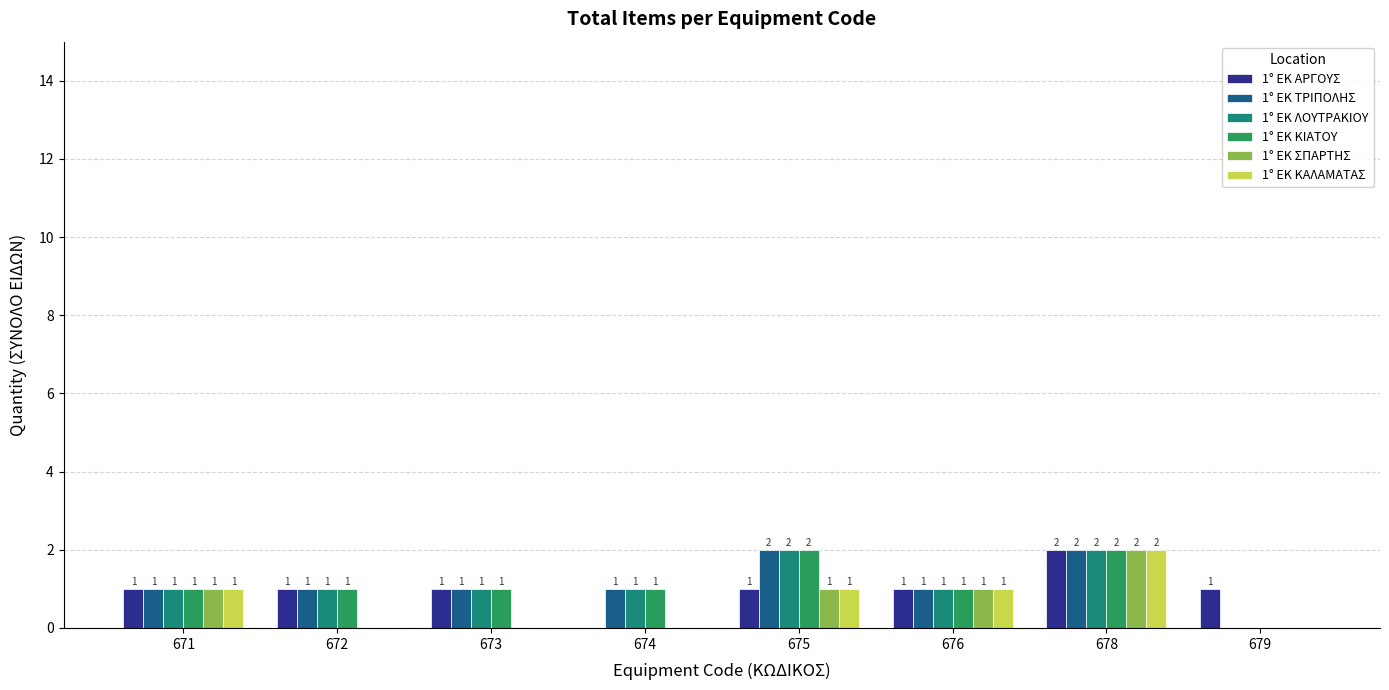

Between 673 and 676, which series saw the biggest shift?

1° ΕΚ ΣΠΑΡΤΗΣ